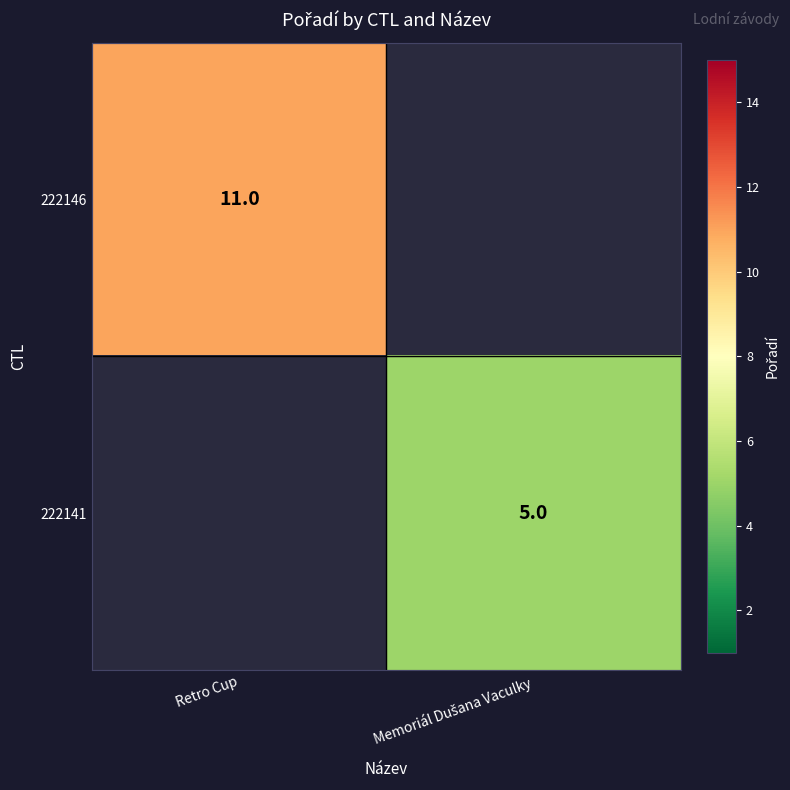

Is it true that 222146 equals 4 at Retro Cup?

False